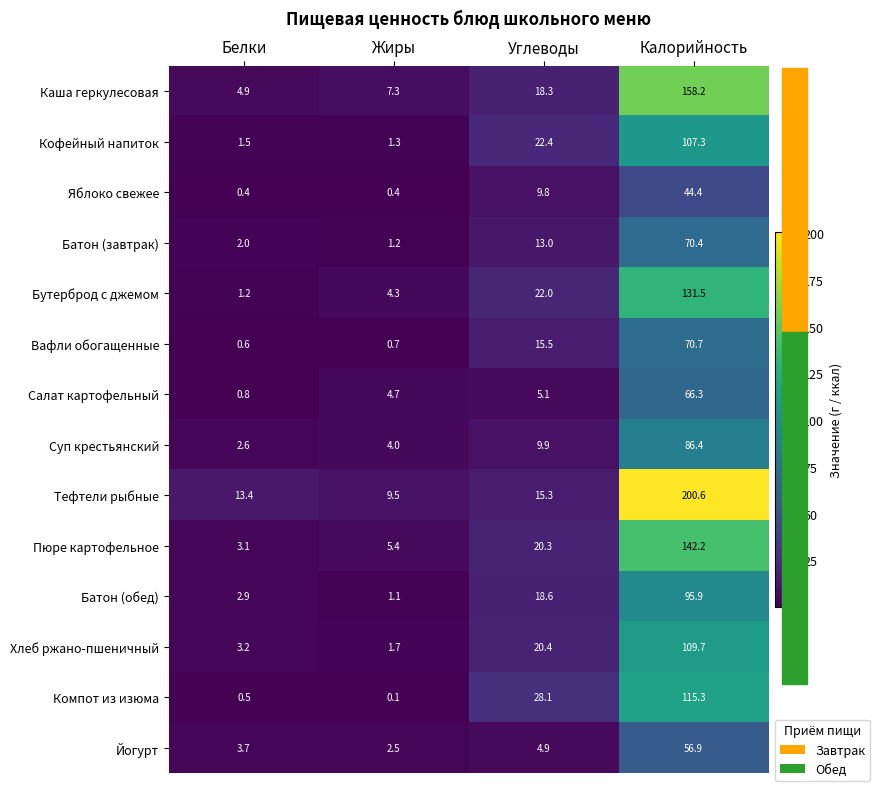

List the labels in order of Пюре картофельное value, smallest first.

Белки, Жиры, Углеводы, Калорийность